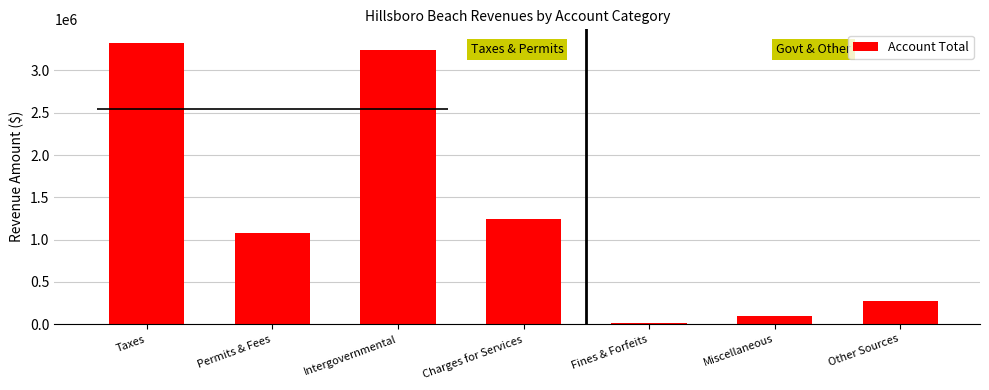

Reading left to right, list all the values displayed in this chart.

Taxes=3320582	Permits & Fees=1080886	Intergovernmental=3245318	Charges for Services=1239884	Fines & Forfeits=13983	Miscellaneous=100655	Other Sources=275000